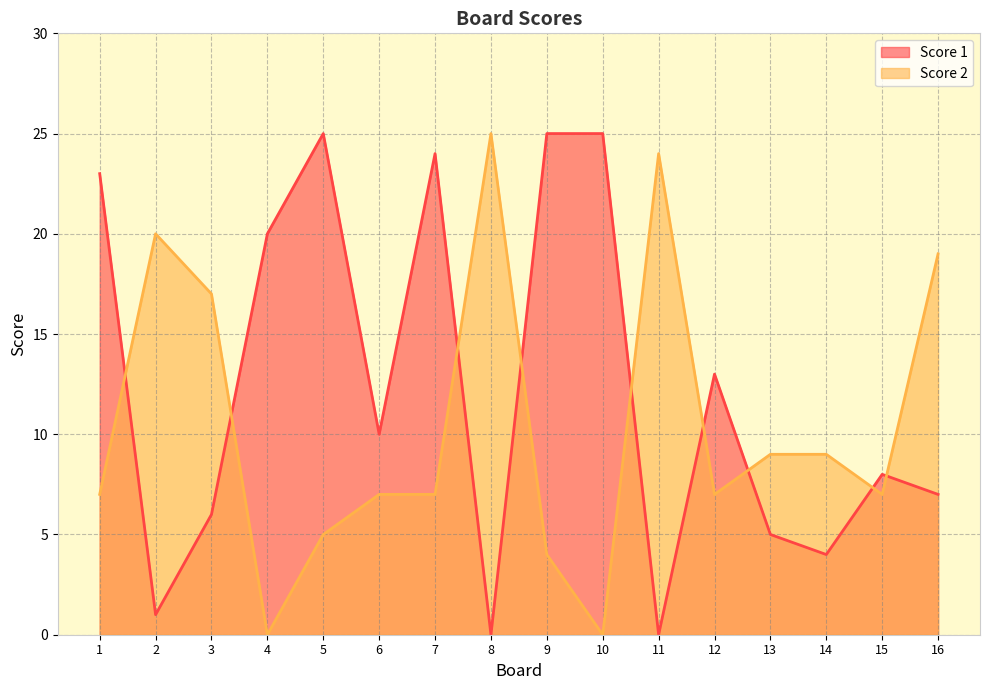

What is the sum of the Score 2 values at 5 and 16?

24